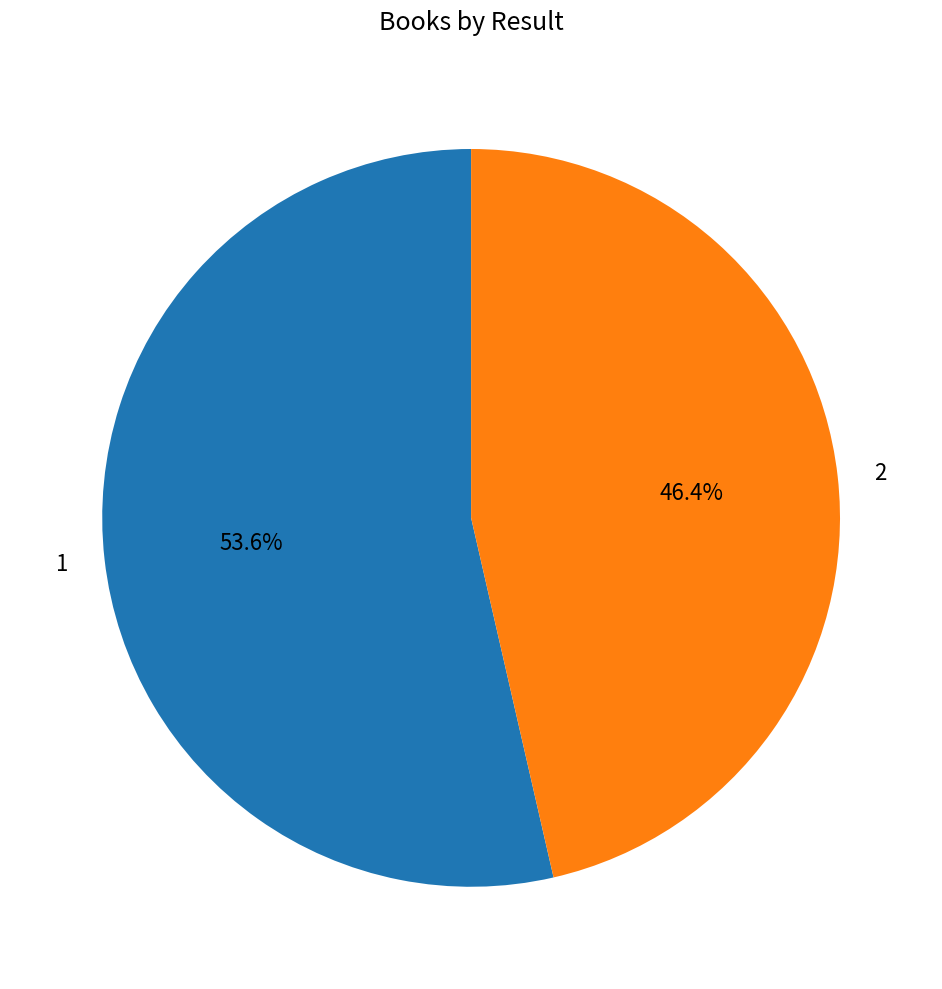

How many segments does this pie chart have?

2